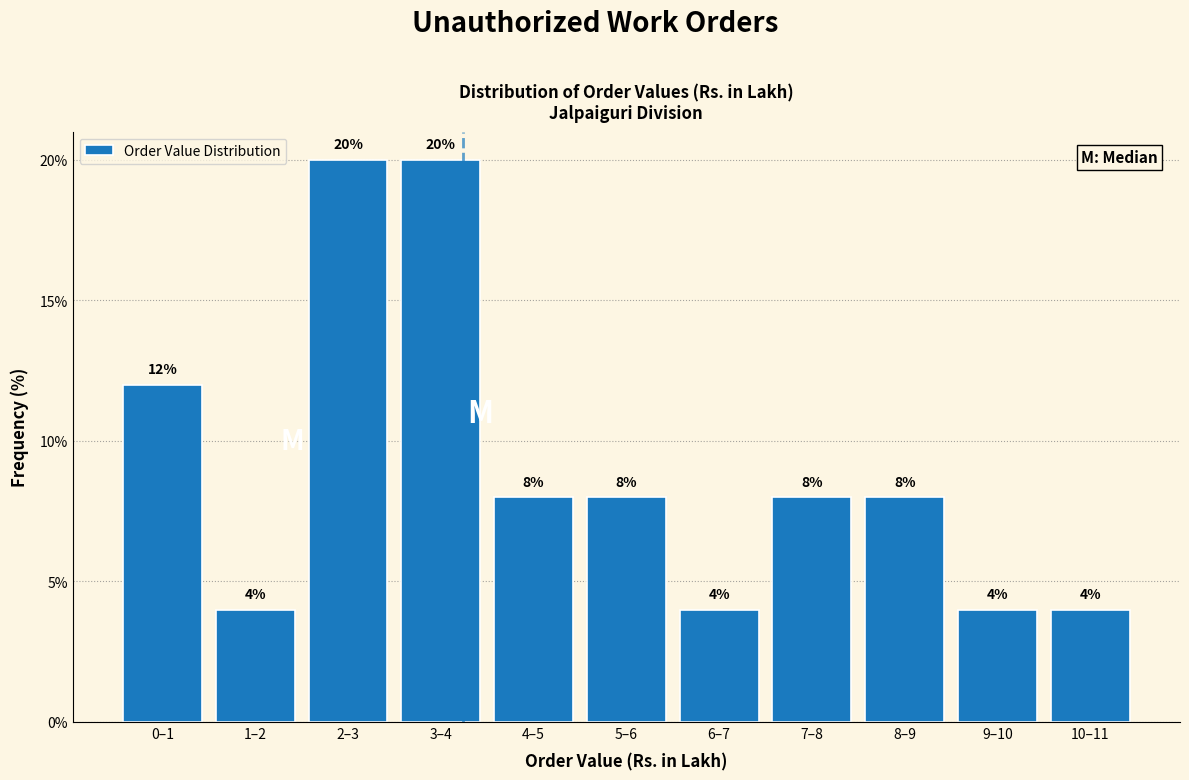

Reading right to left, transcribe all the data shown in this chart.

4	4	8	8	4	8	8	20	20	4	12